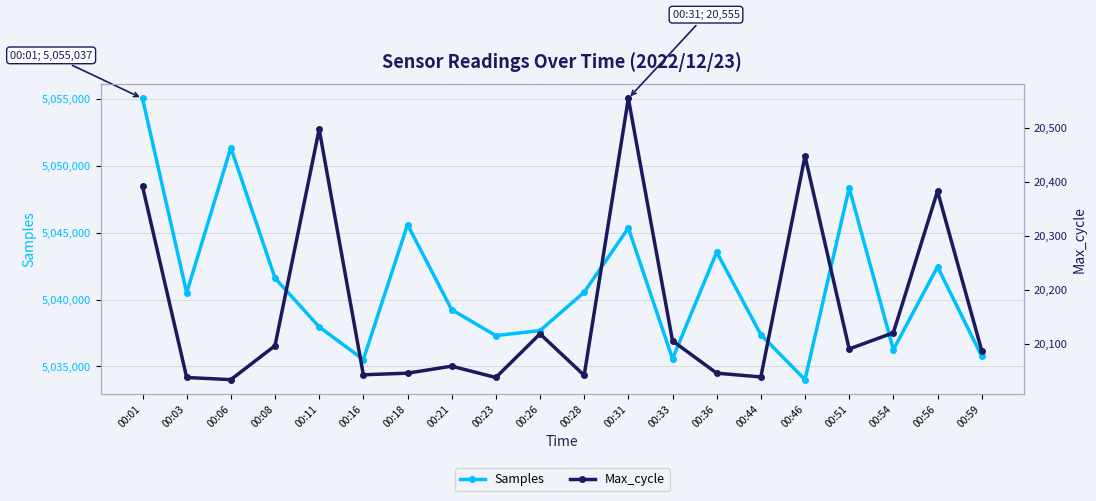

Rank the series by their maximum value, from lowest to highest.

Max_cycle, Samples